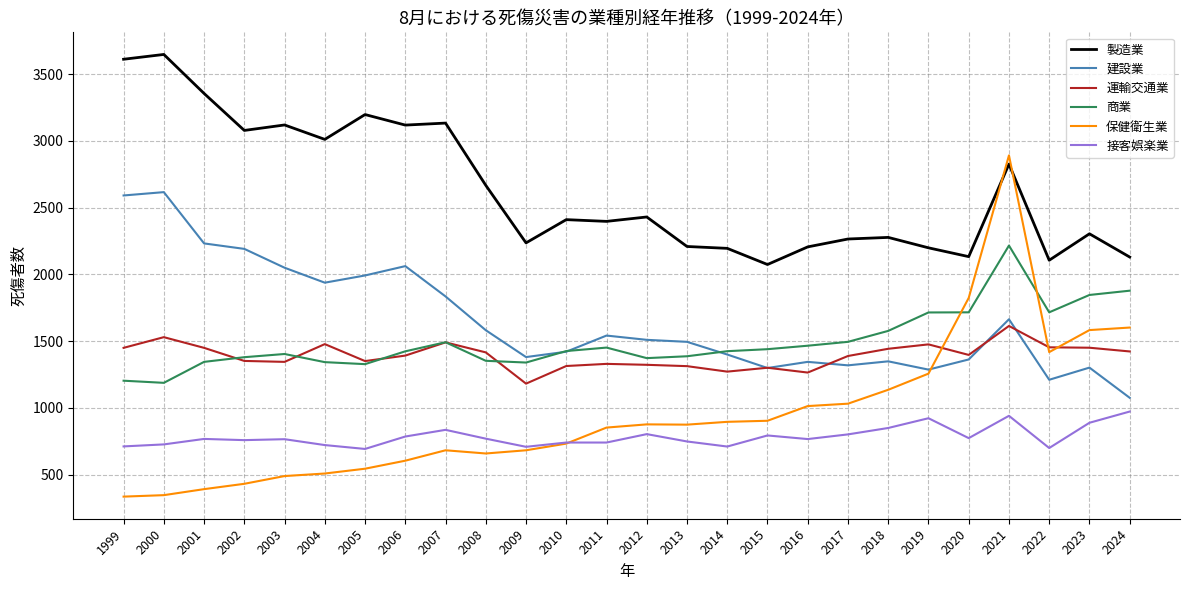

Is the value of 建設業 at 2015 greater than the value of 製造業 at 2016?

No